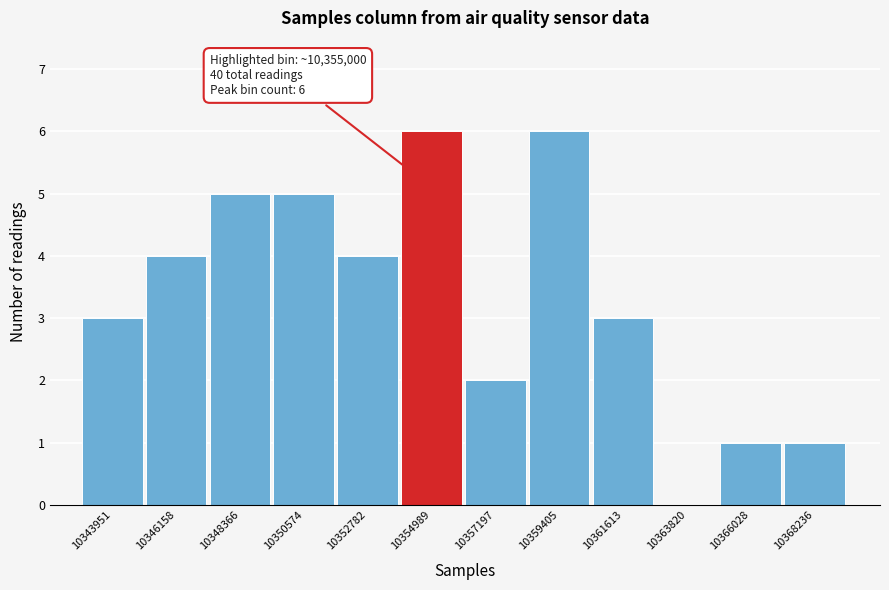

Reading right to left, what are all the values shown in this chart?

10368236=1	10366028=1	10363820=0	10361613=3	10359405=6	10357197=2	10354989=6	10352782=4	10350574=5	10348366=5	10346158=4	10343951=3